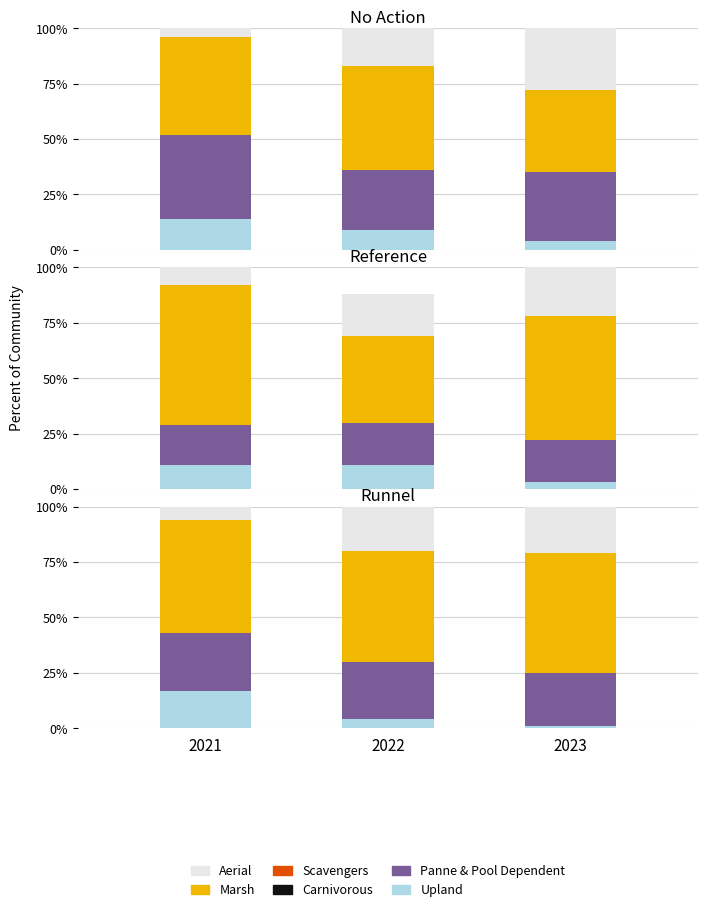

What is the total value across all series at 2021?

100